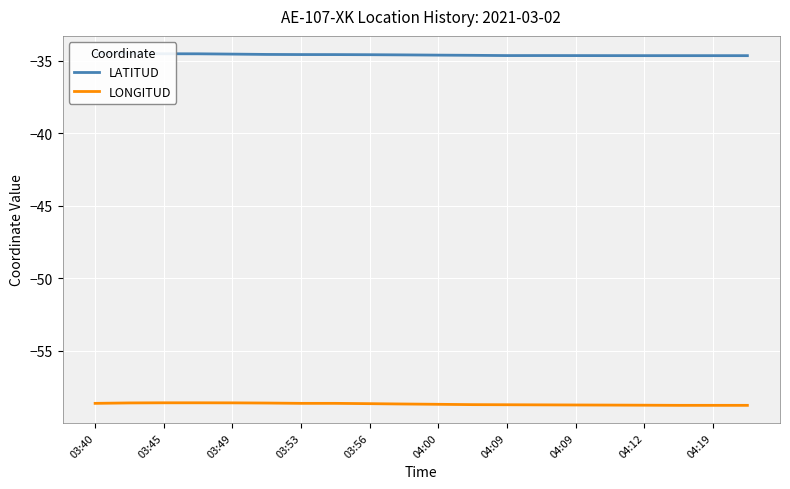

What is the sum of all LATITUD values?

-691.6